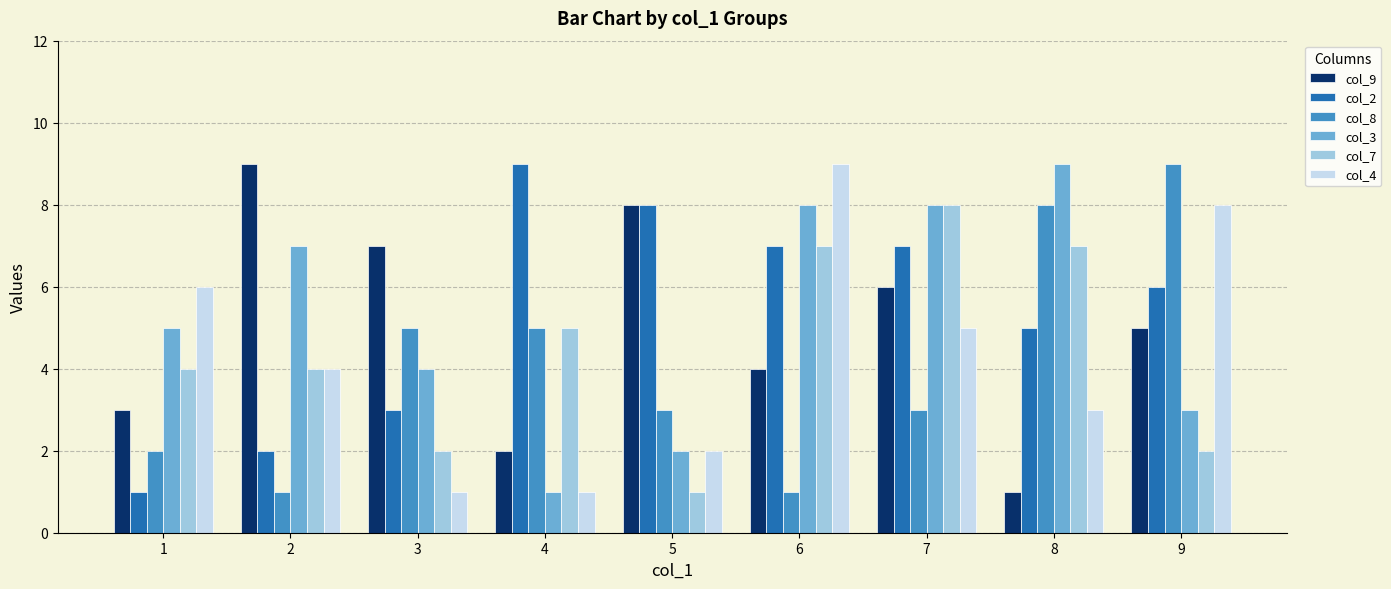

What is the smallest value displayed?

1